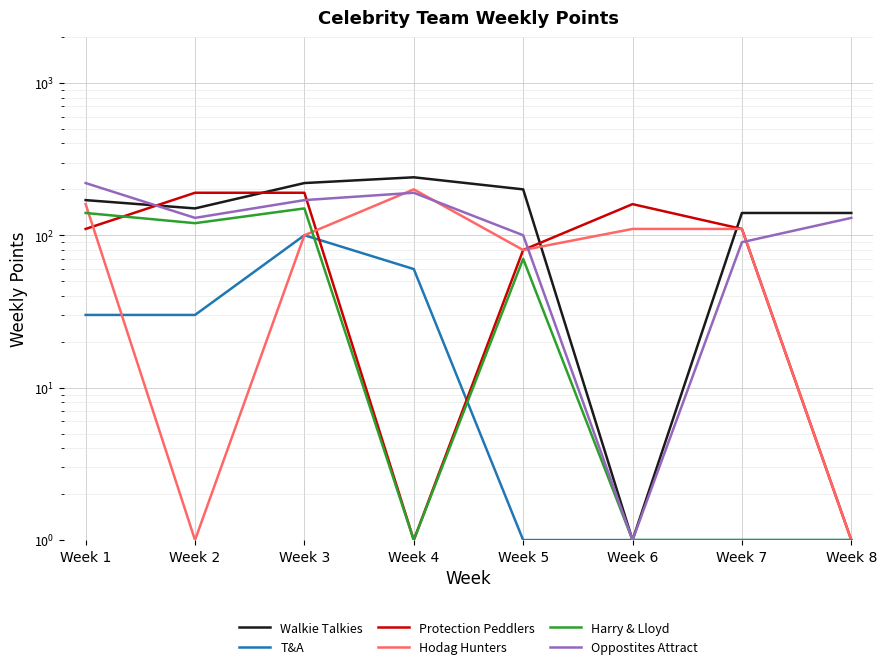

What is the difference between the second highest and second lowest values in the T&A series?

59